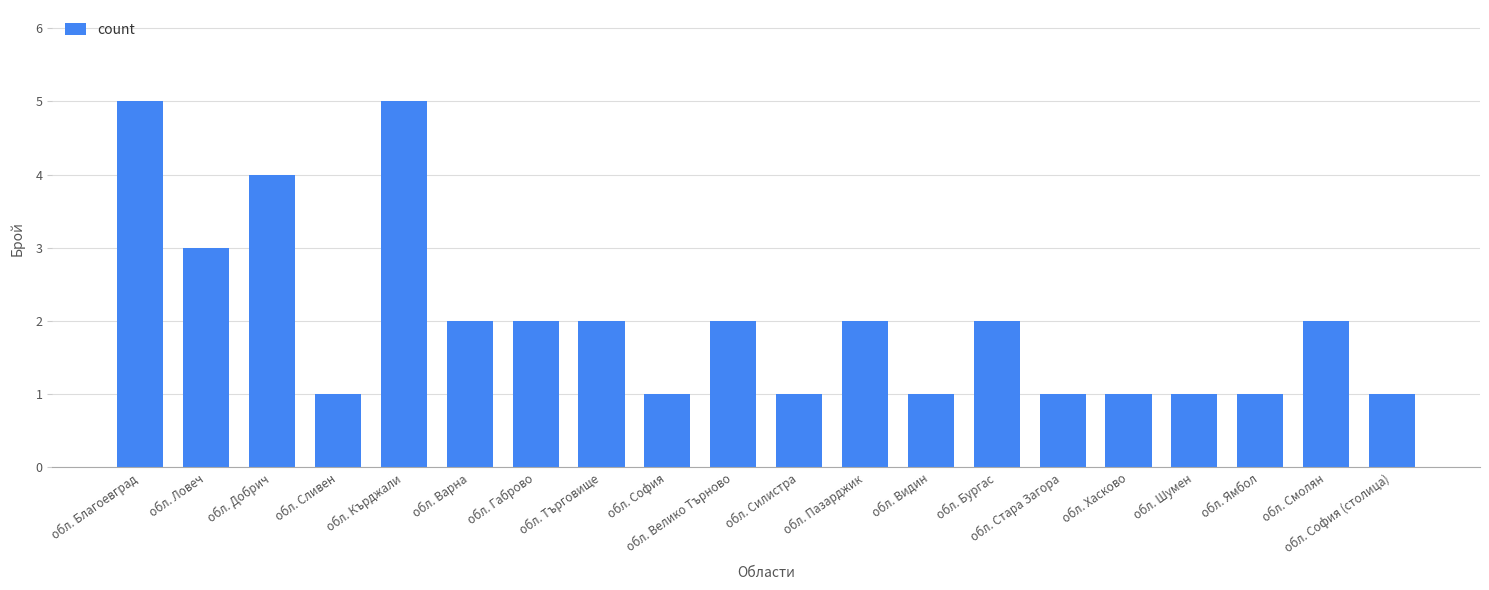

What is the sum of all values?

40